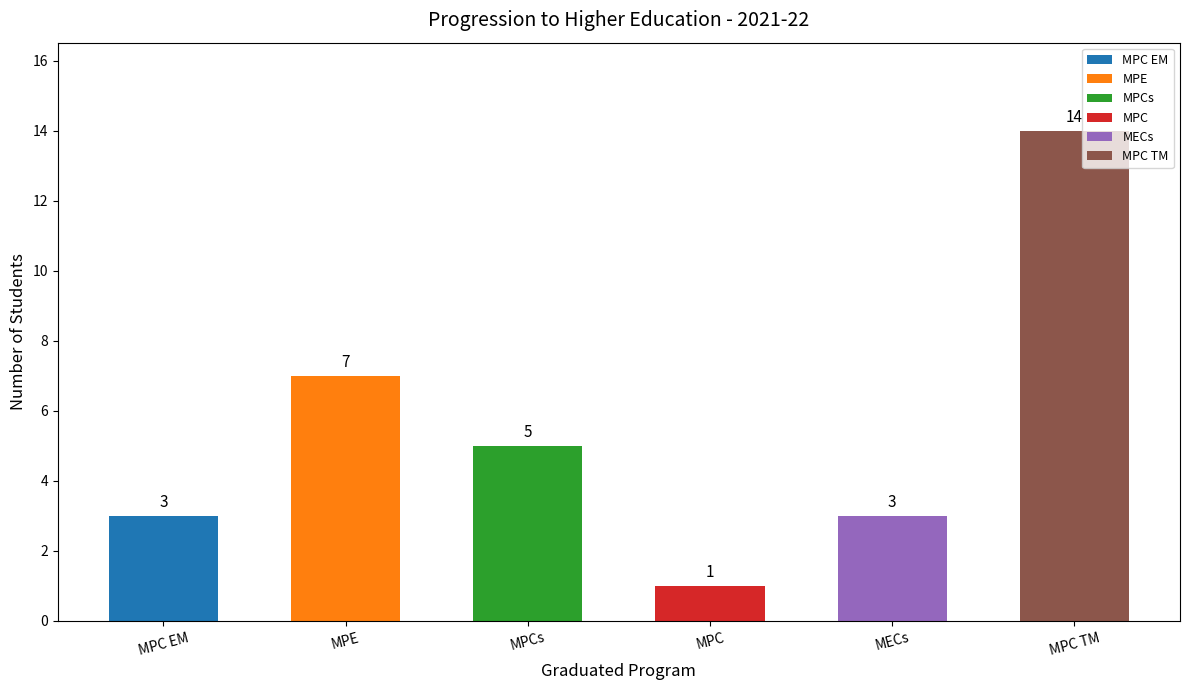

How many series are shown in this chart?

1